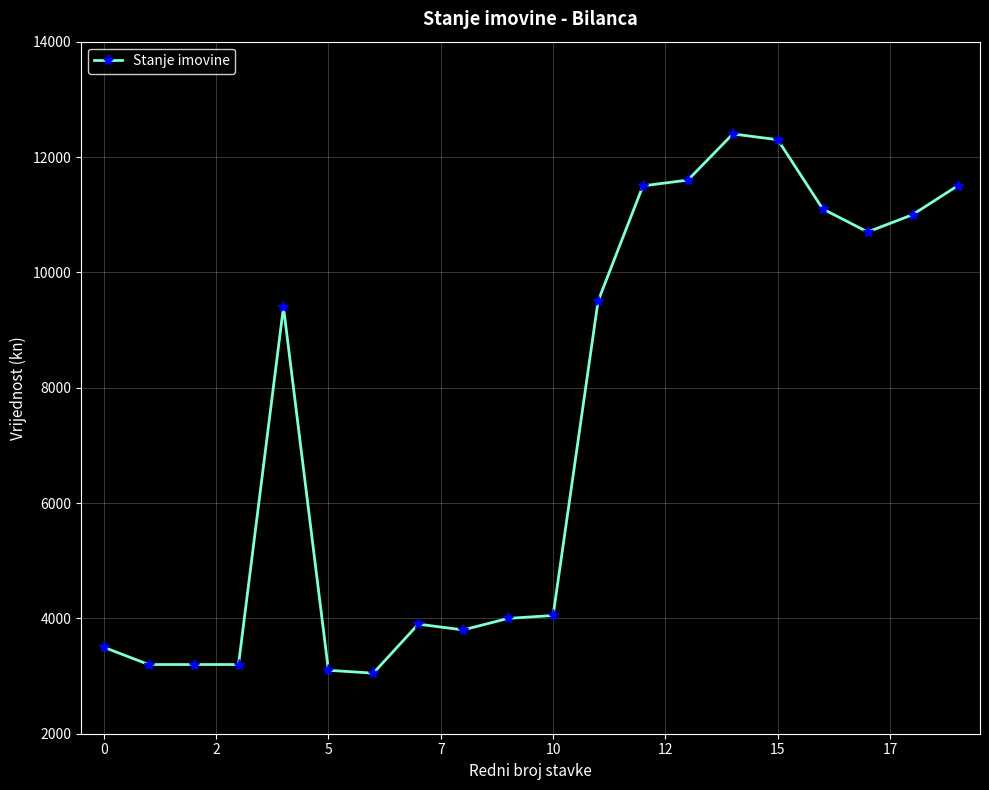

Does the chart have visible grid lines?

Yes